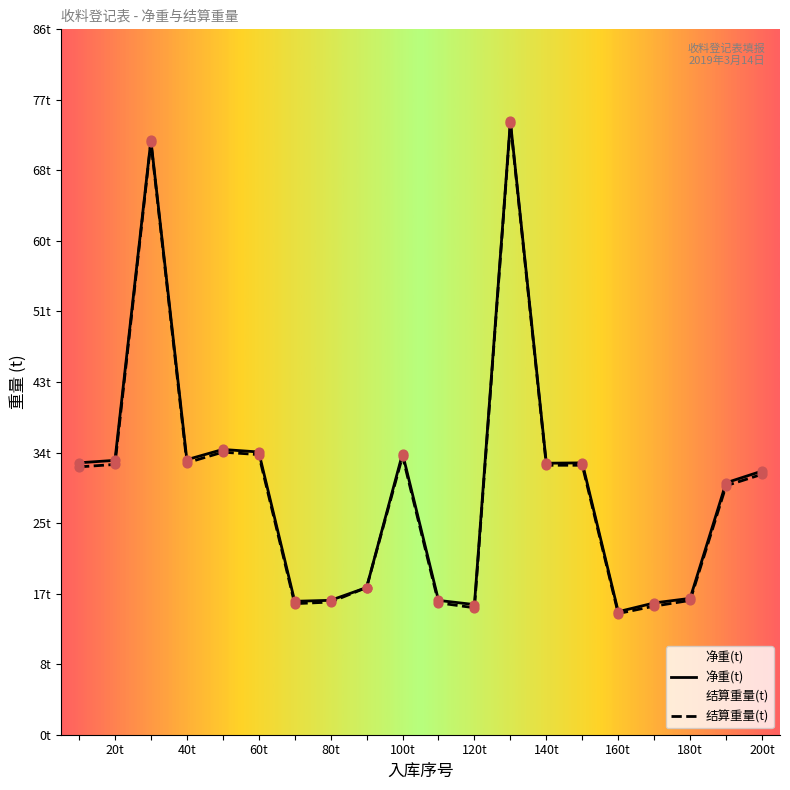

Is the value of 净重(t) at 120t greater than the value of 结算重量(t) at 200t?

No